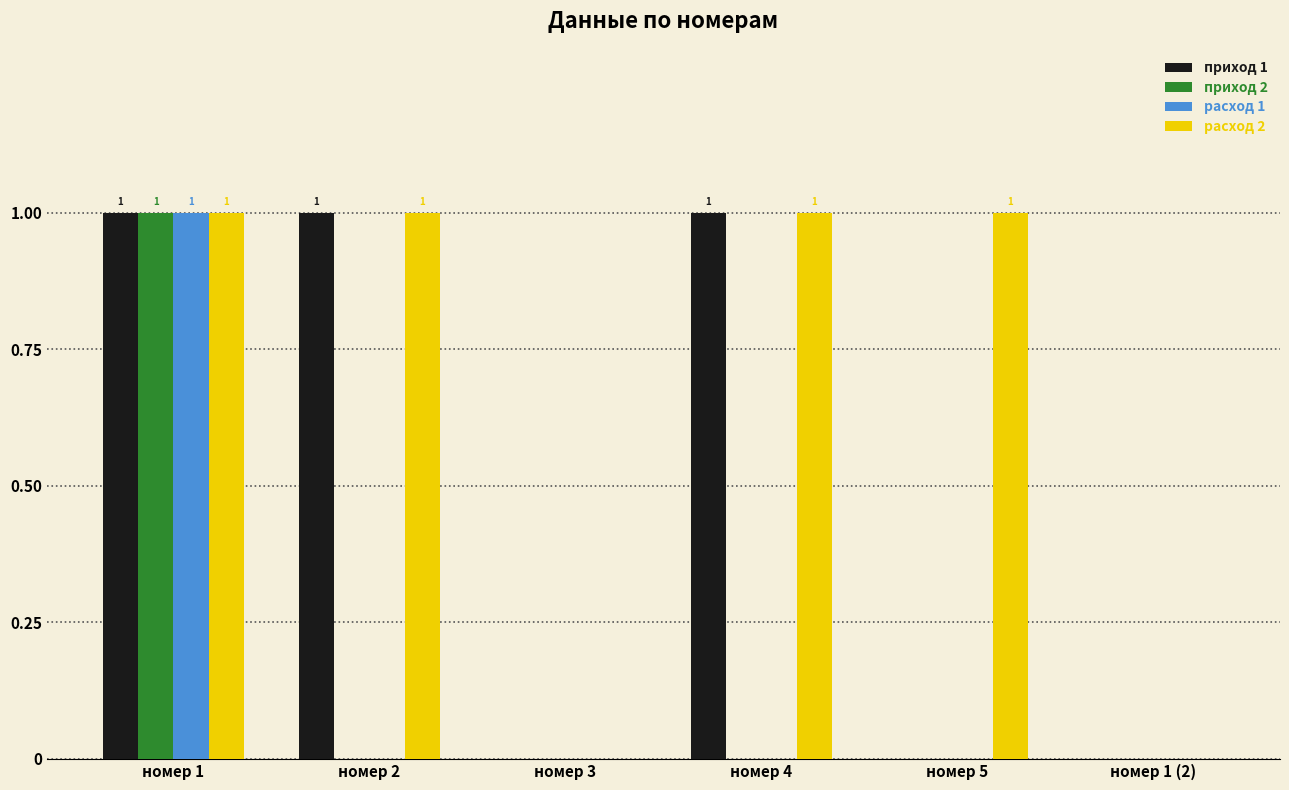

True or false: приход 2 has a value of 0 at номер 1 (2).

True